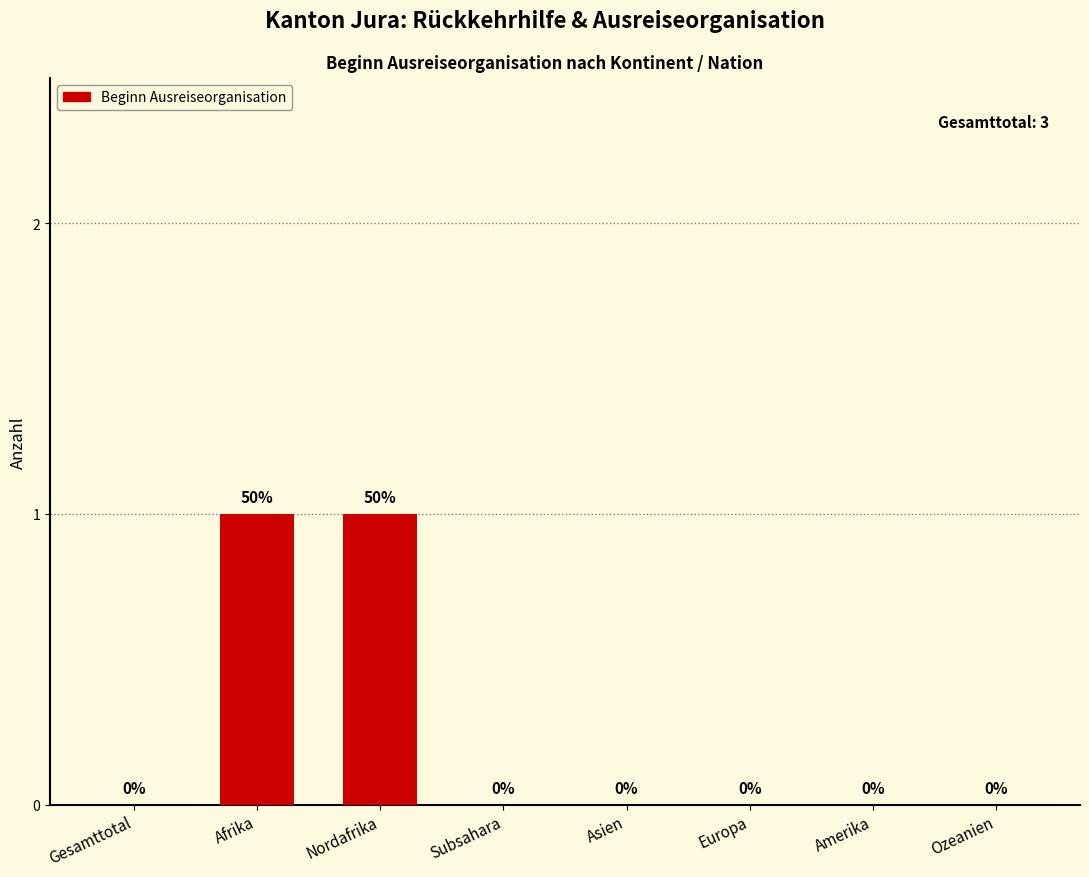

Which has a higher value, Asien or Nordafrika?

Nordafrika